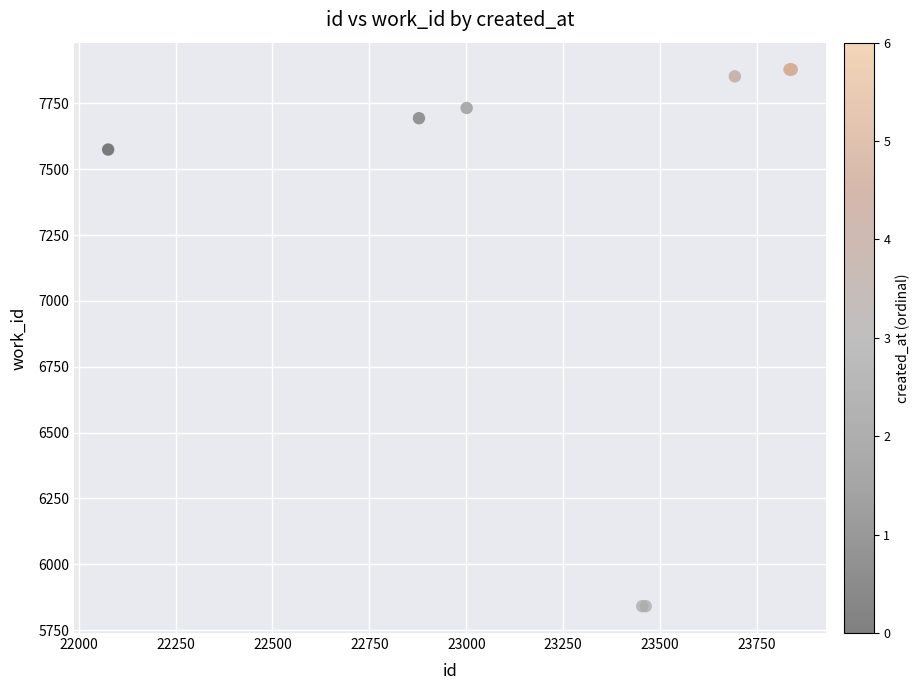

What Y value in the scatter plot is closest to 6860?

7575